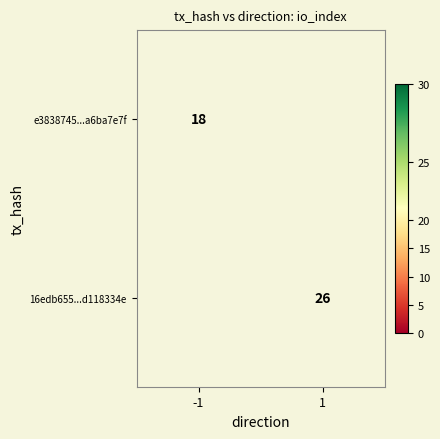

The value of e3838745...a6ba7e7f at -1 is 32. True or false?

False